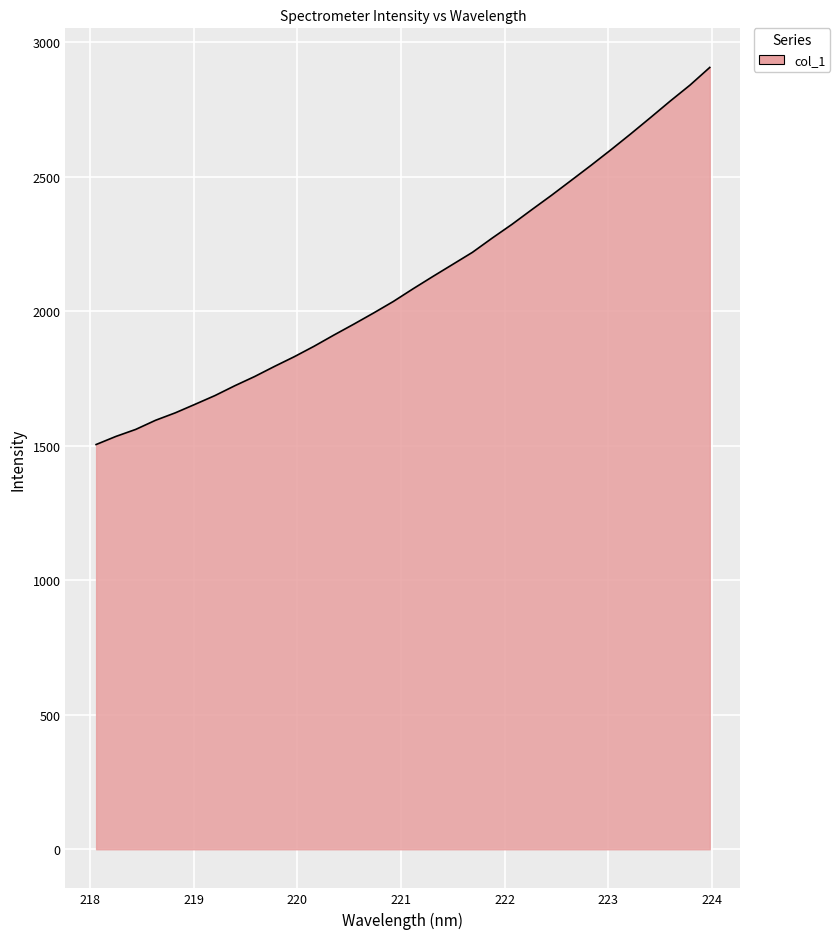

What is the greatest value displayed?

2905.6